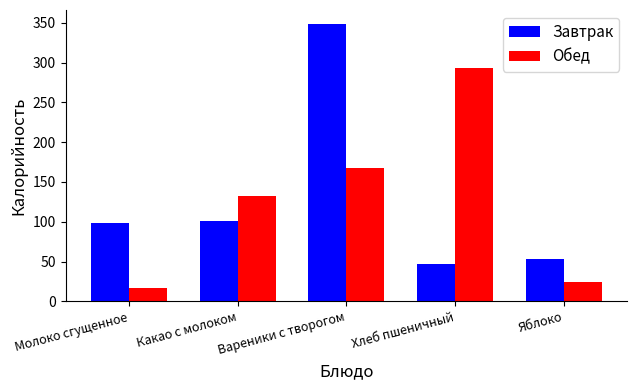

How many categories are shown in the chart?

5